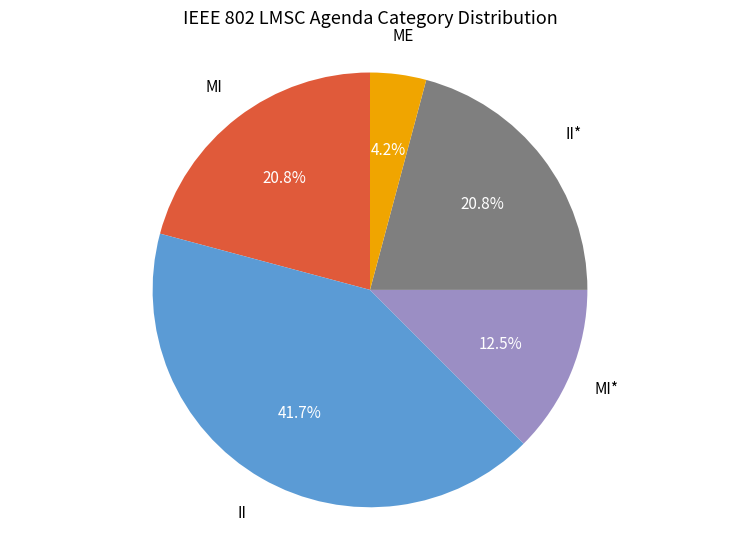

How many segments does this pie chart have?

5